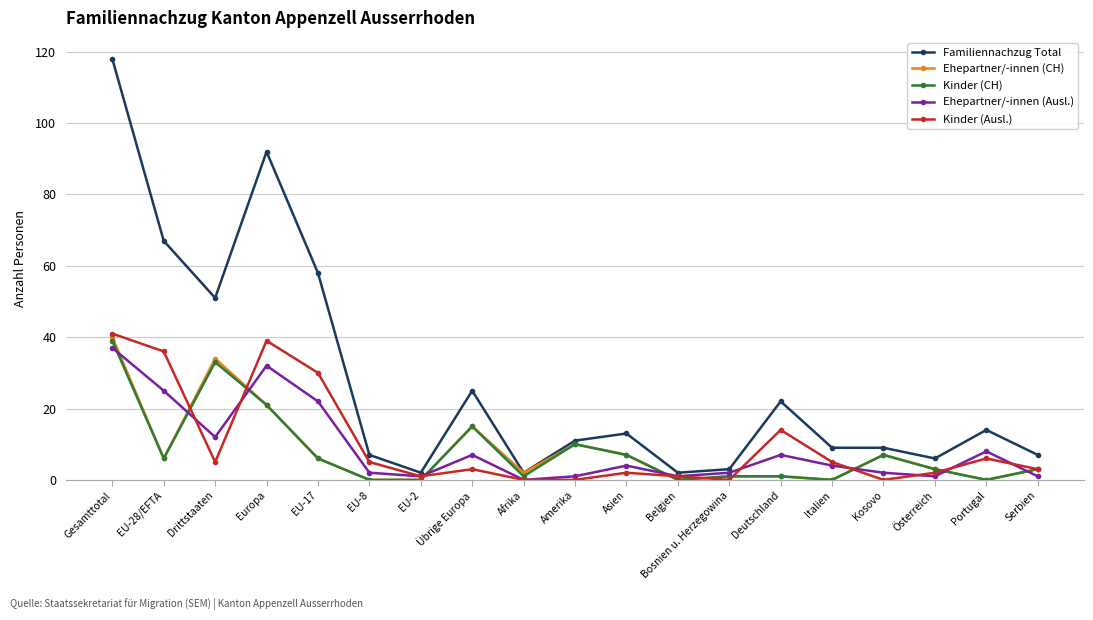

Is the value of Familiennachzug Total at EU-28/EFTA greater than the value of Ehepartner/-innen (CH) at Belgien?

Yes